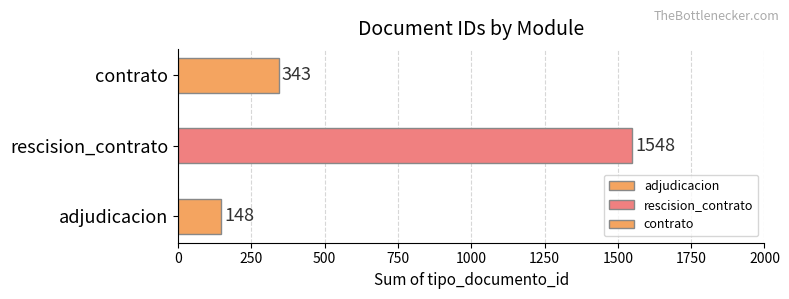

Which label corresponds to the smallest value in the chart?

adjudicacion